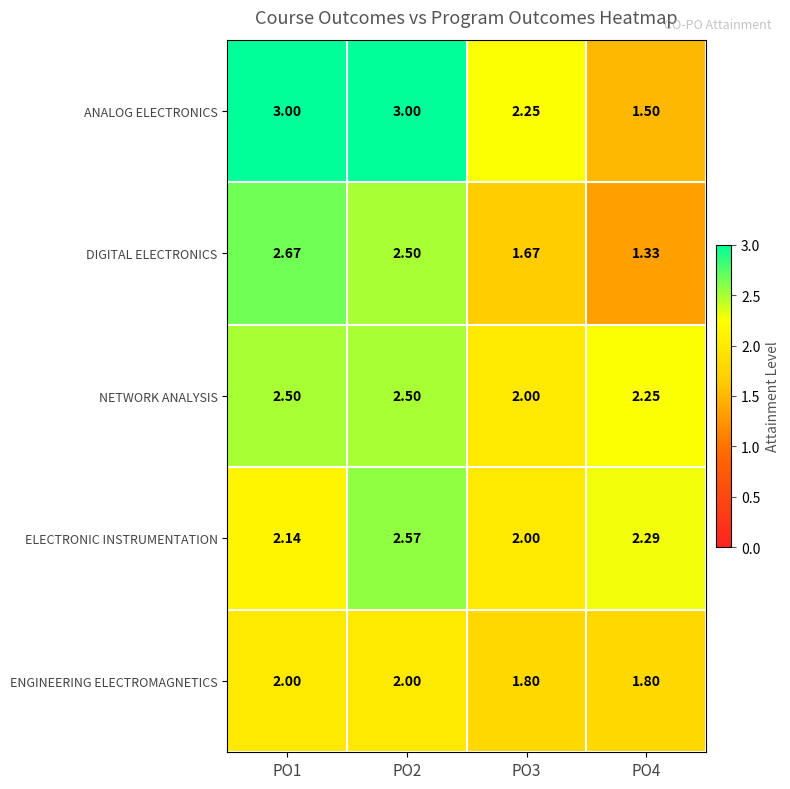

Rank the series at PO1 from highest to lowest value.

ANALOG ELECTRONICS, DIGITAL ELECTRONICS, NETWORK ANALYSIS, ELECTRONIC INSTRUMENTATION, ENGINEERING ELECTROMAGNETICS